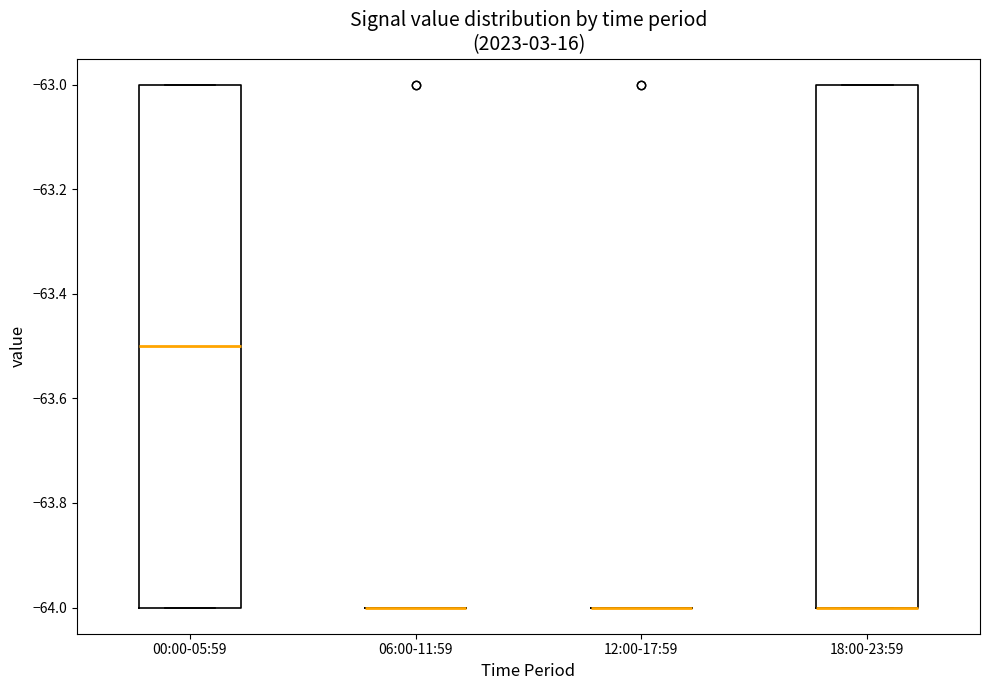

Reading left to right, transcribe this box plot: for each box, give where its median line is, the range the box spans, and where its two whiskers end, as read against the y-axis. The values are not printed on the chart, so give them approximately, as read against the axis.

00:00-05:59: median -63.5, box -64.0 to -63.0, whiskers -64.0 to -63.0
06:00-11:59: box collapsed to a line at -64.0, whiskers -64.0 to -64.0
12:00-17:59: box collapsed to a line at -64.0, whiskers -64.0 to -64.0
18:00-23:59: median -64.0 (drawn on the box's lower edge), box -64.0 to -63.0, whiskers -64.0 to -63.0